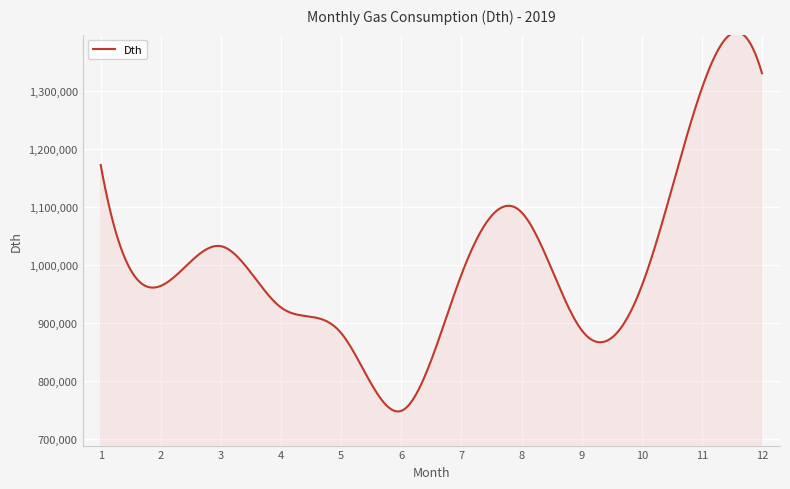

What is the minimum value shown in the chart?

747498.8